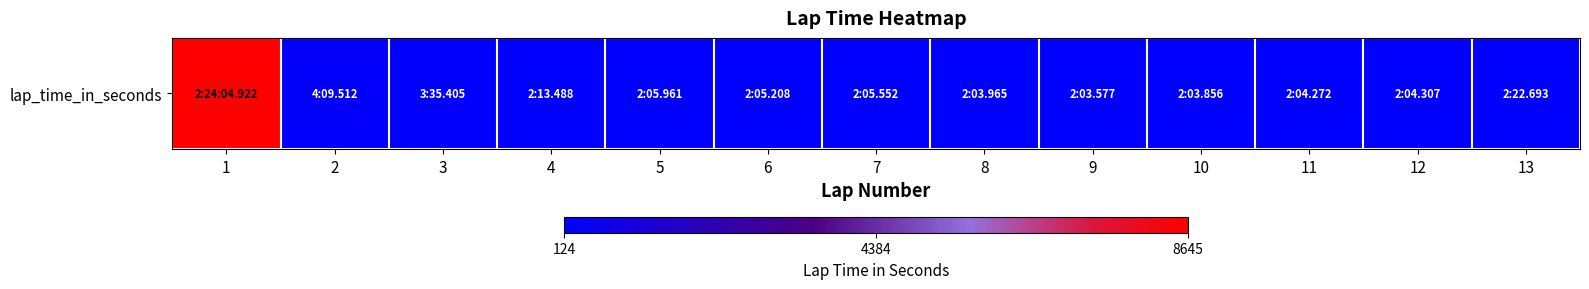

Reading left to right, transcribe all the data shown in this chart.

8644.9	249.5	215.4	133.5	126.0	125.2	125.6	124.0	123.6	123.9	124.3	124.3	142.7